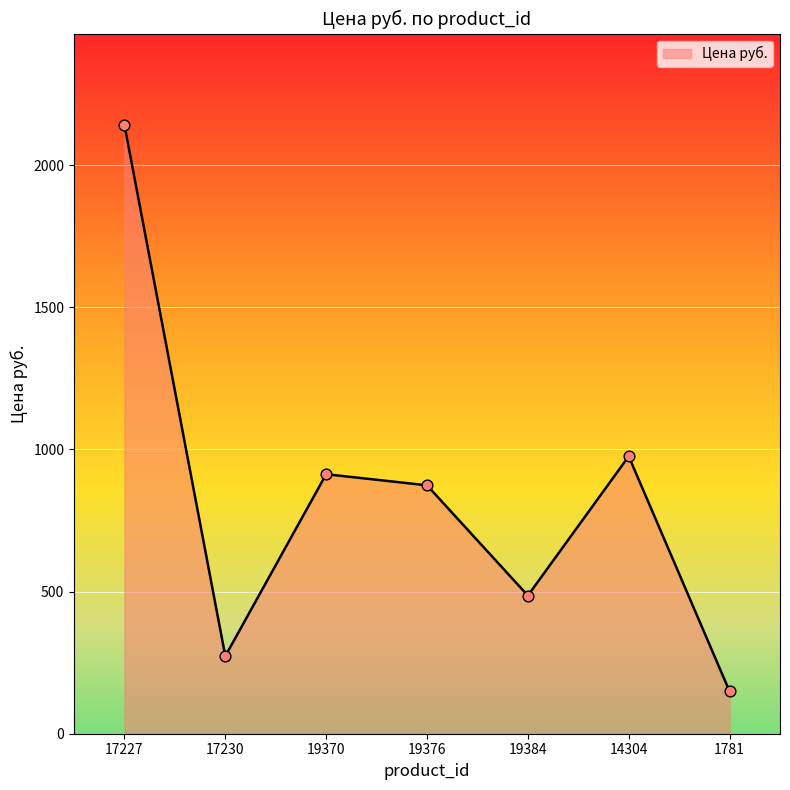

Which has a higher value, 1781 or 17227?

17227